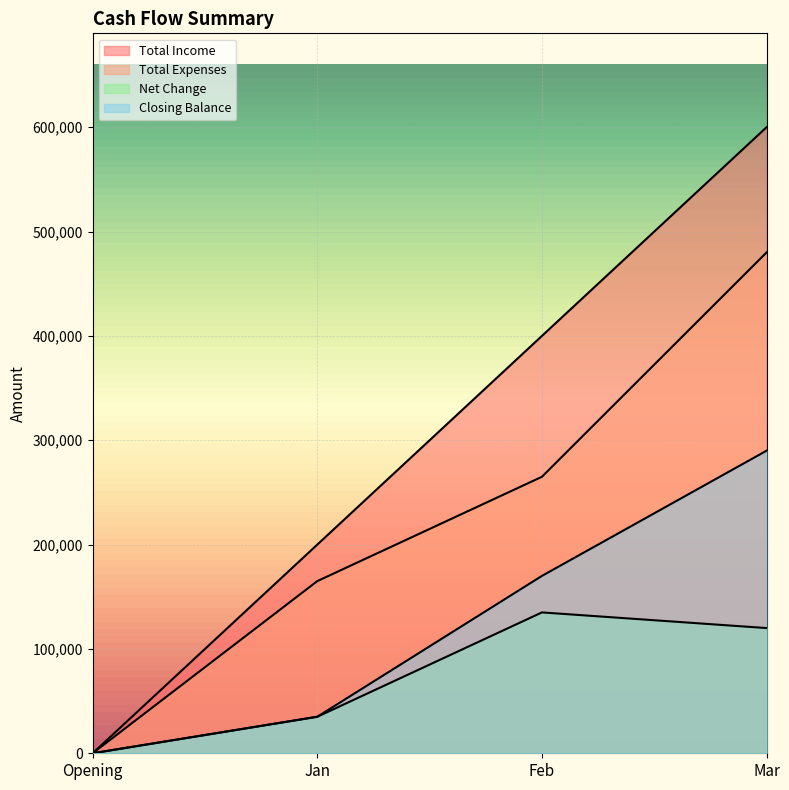

Is the value of Total Income at Opening greater than the value of Net Change at Mar?

No